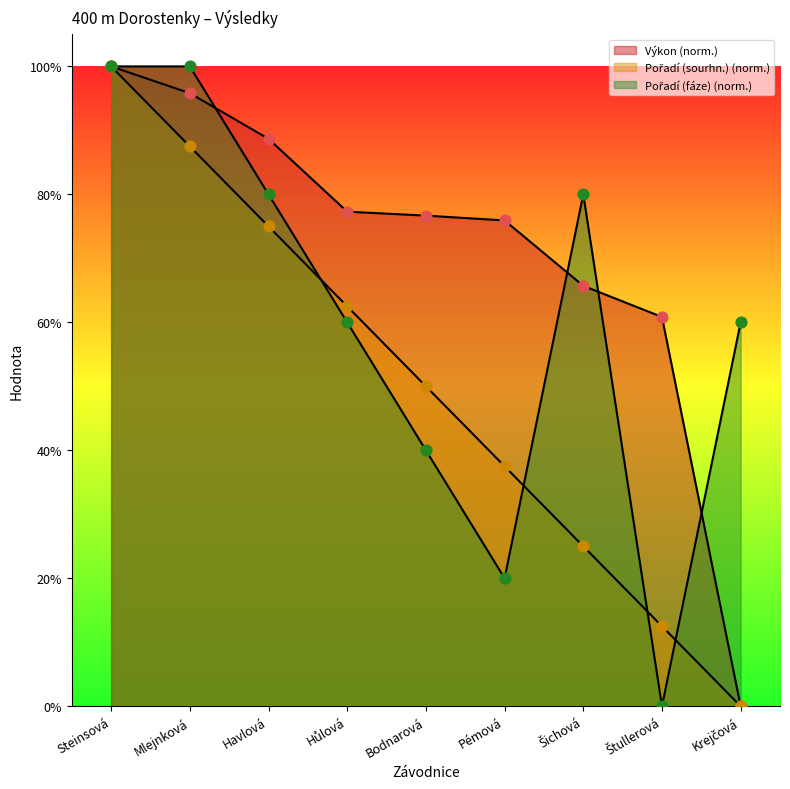

Which series reaches the maximum Y coordinate?

Výkon